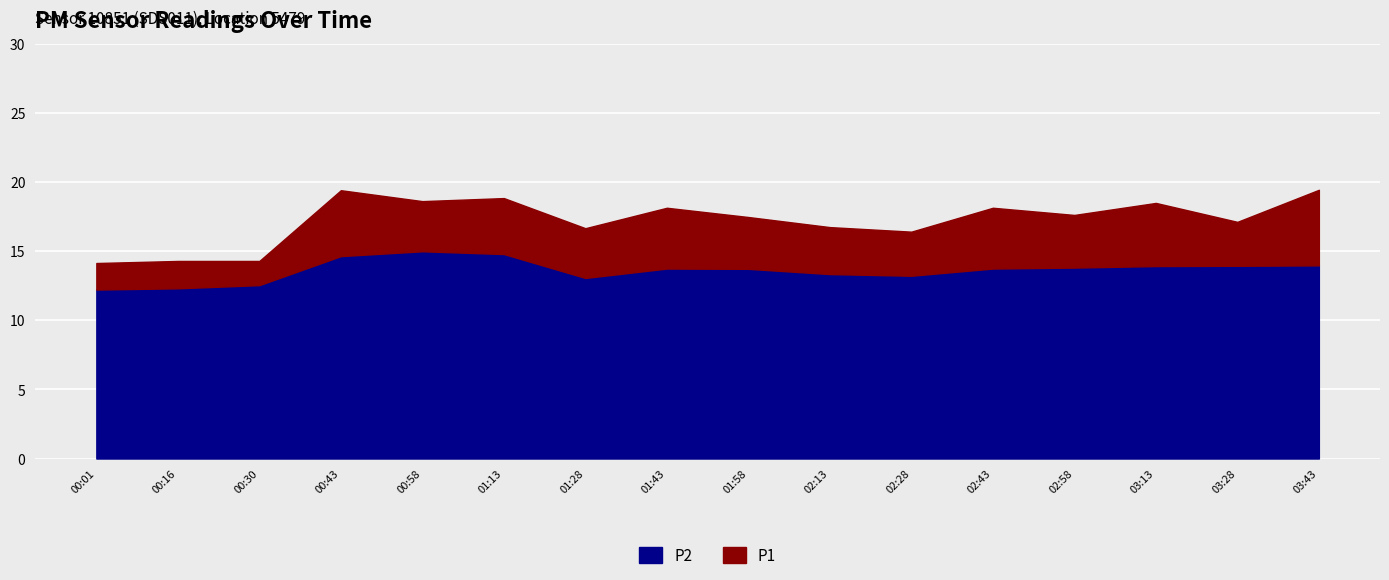

What is the sum of all P2 values?

218.1